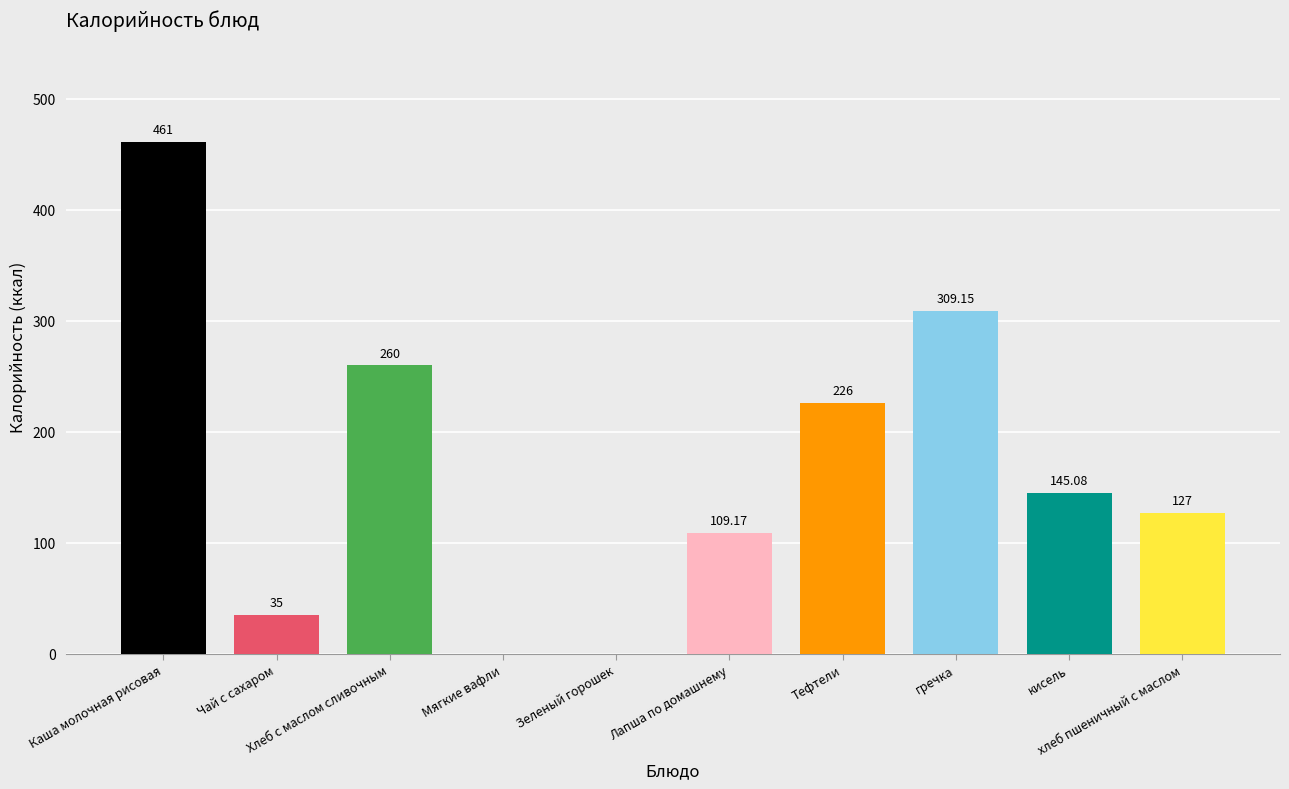

True or false: the data shows 144.1 at Лапша по домашнему.

False